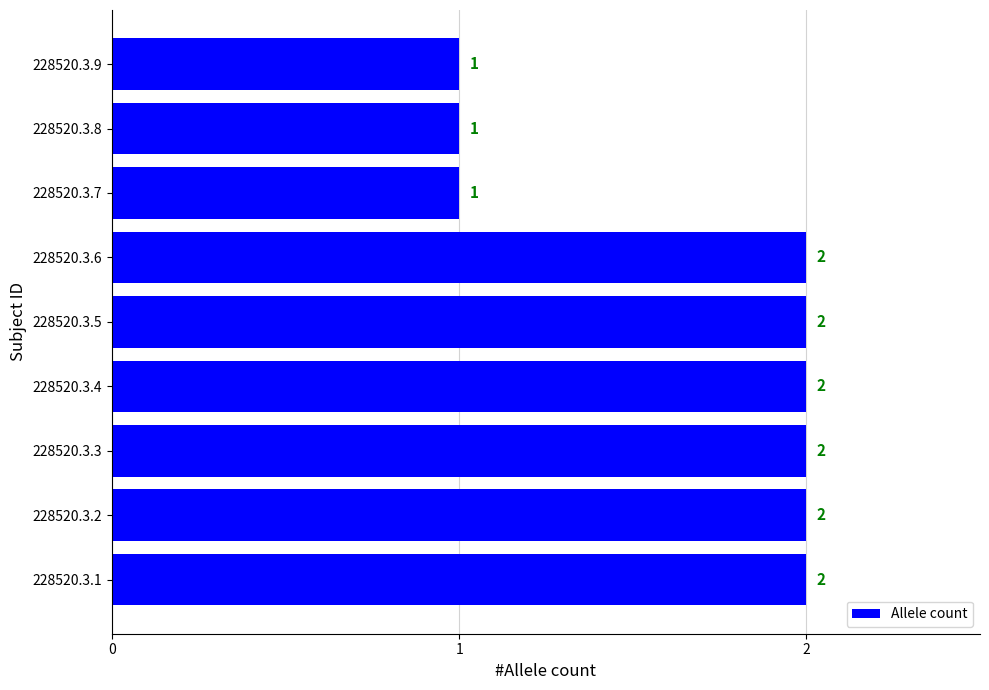

True or false: the data shows 2 at 228520.3.1.

True